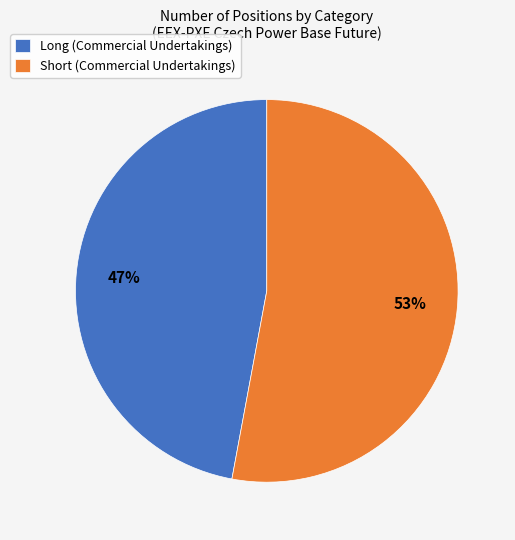

Is it true that Long (Commercial Undertakings) is 47% of the pie?

True